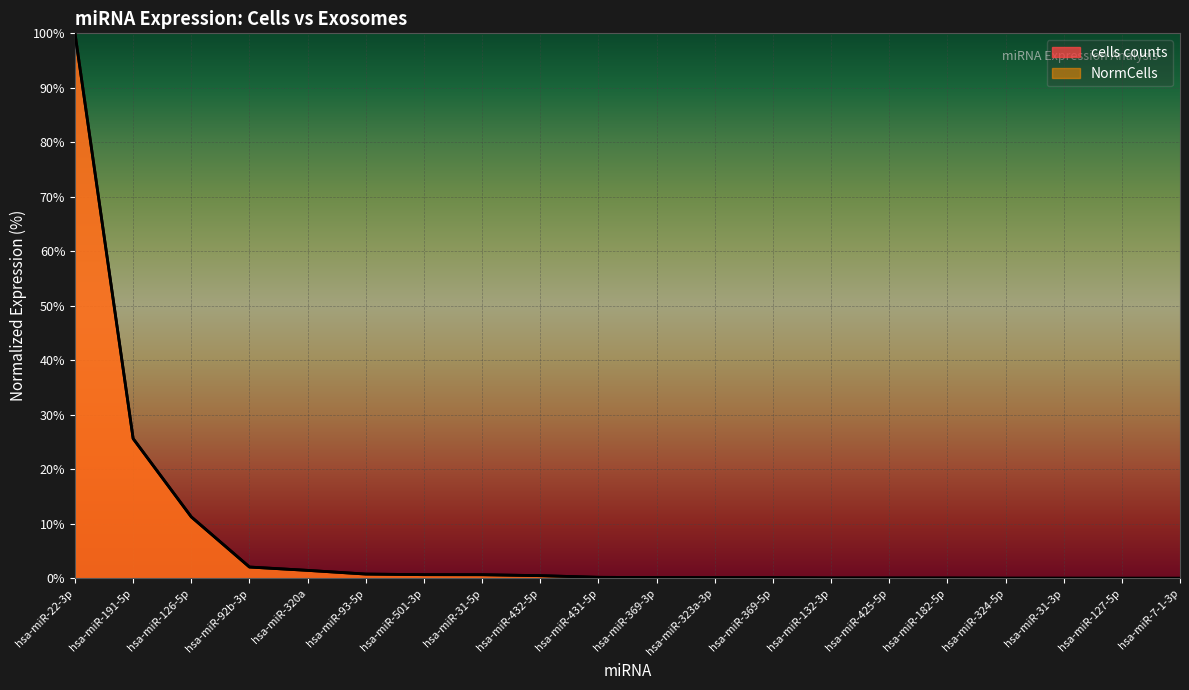

What are all the series names shown in the legend?

cells counts, NormCells